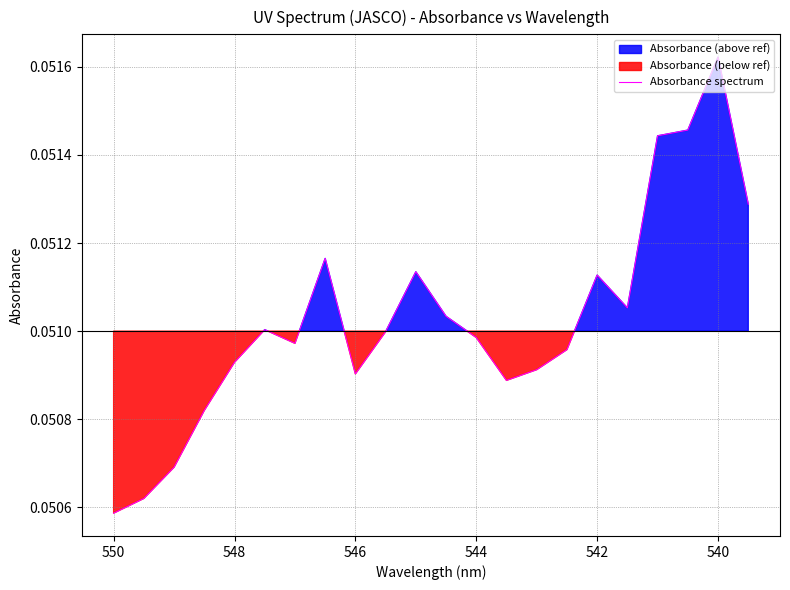

How many points are lower than both their immediate neighbors (excluding endpoints)?

4